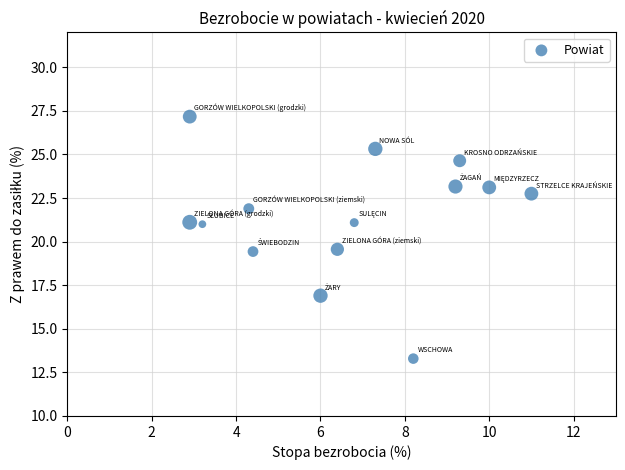

What is the range of Y values (max minus min)?

13.9